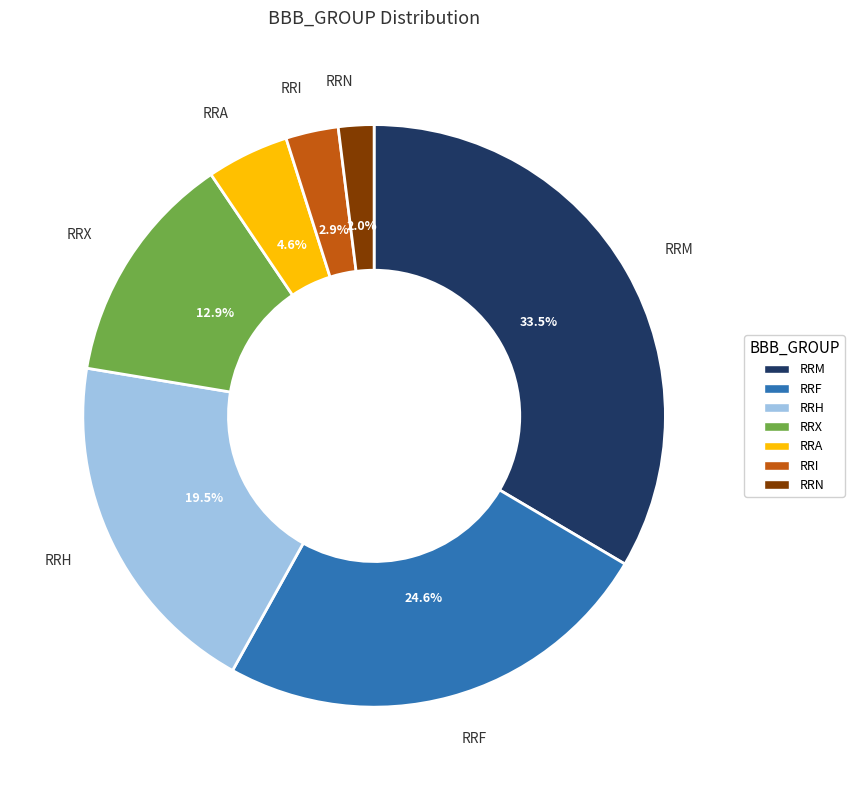

To the nearest percent, what is the difference between the largest and smallest slice percentages?

32%